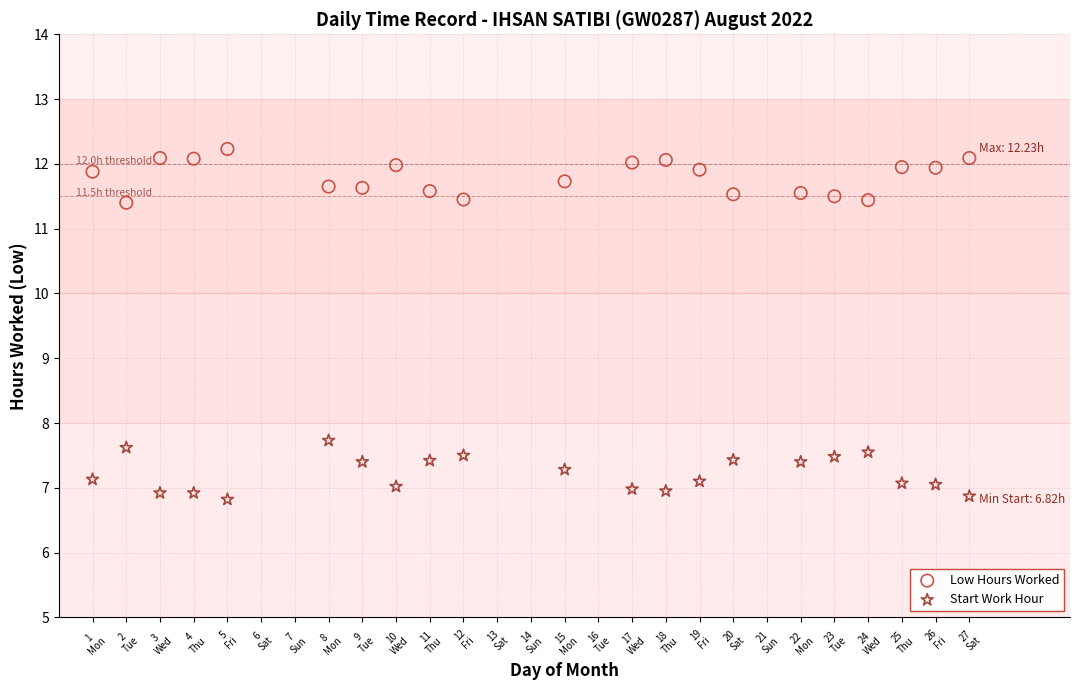

Across all series, what Y value is closest to 9?

7.7